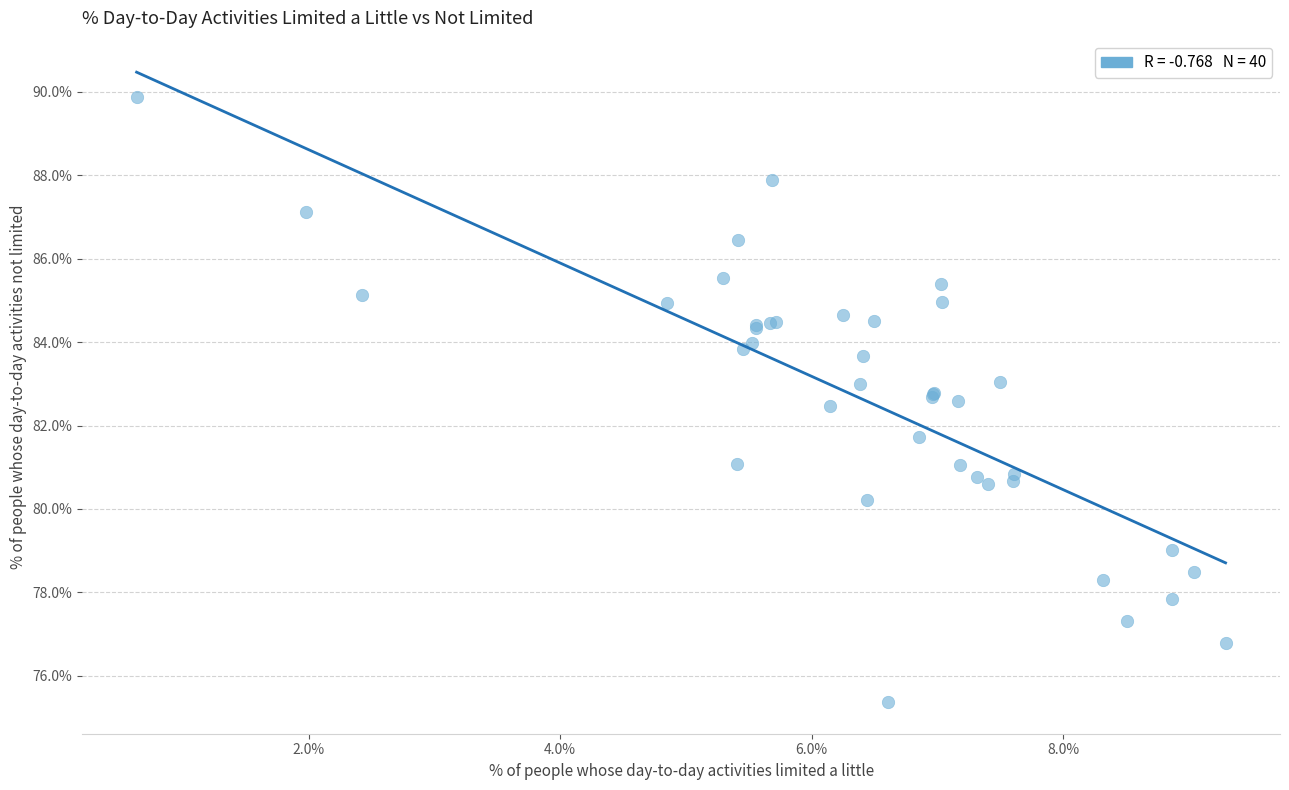

What Y value in the scatter plot is closest to 82?

81.7